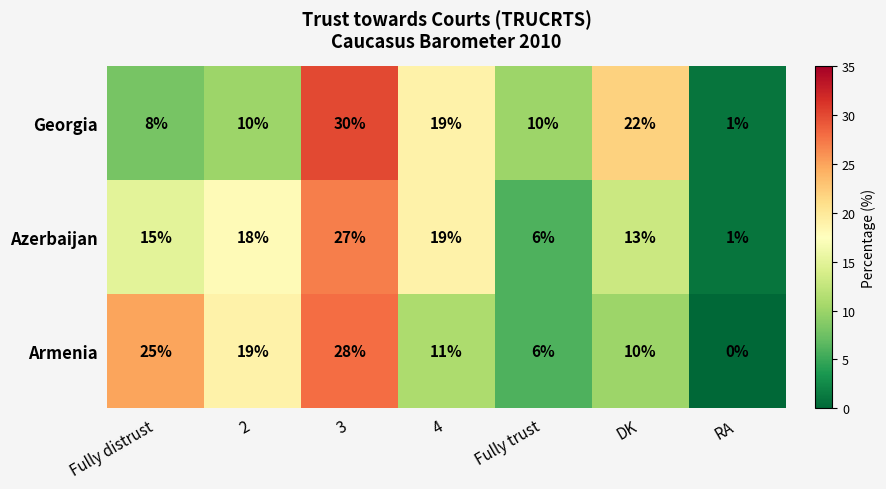

At which category does the chart reach its peak across all series?

3